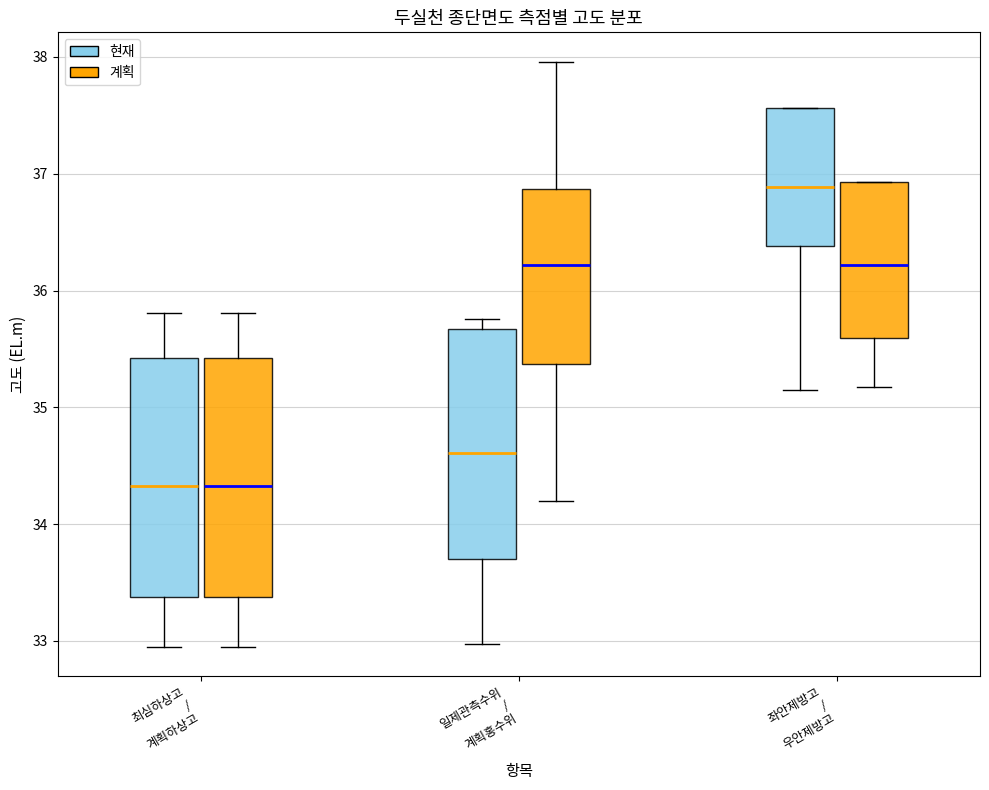

Reading left to right, read every box against the y-axis: the position of its median line, the range the box covers, and the ends of its whiskers. The values are not printed on the chart, so give them approximately, as read against the axis.

최심하상고 / 계획하상고 (현재): median 34.3, box 33.4 to 35.4, whiskers 33.0 to 35.8
최심하상고 / 계획하상고 (계획): median 34.3, box 33.4 to 35.4, whiskers 33.0 to 35.8
일제관측수위 / 계획홍수위 (현재): median 34.6, box 33.7 to 35.7, whiskers 33.0 to 35.8
일제관측수위 / 계획홍수위 (계획): median 36.2, box 35.4 to 36.9, whiskers 34.2 to 38.0
좌안제방고 / 우안제방고 (현재): median 36.9, box 36.4 to 37.6, whiskers 35.2 to 37.6
좌안제방고 / 우안제방고 (계획): median 36.2, box 35.6 to 36.9, whiskers 35.2 to 36.9